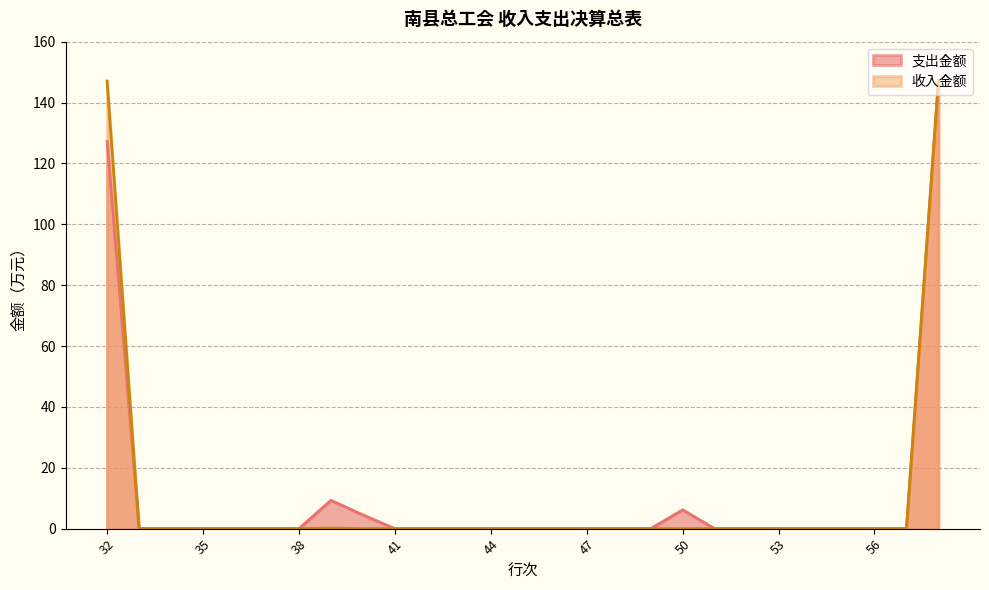

Reading right to left, list all the values displayed in this chart.

支出金额: 147.2	0.0	0.0	0.0	0.0	0.0	0.0	0.0	6.2	0.0	0.0	0.0	0.0	0.0	0.0	0.0	0.0	0.0	4.5	9.3	0.0	0.0	0.0	0.0	0.0	0.0	127.2
收入金额: 147.2	0.0	0.0	0.0	0.0	0.0	0.0	0.0	0.0	0.0	0.0	0.0	0.0	0.0	0.0	0.0	0.0	0.0	0.0	0.2	0.0	0.0	0.0	0.0	0.0	0.0	147.1